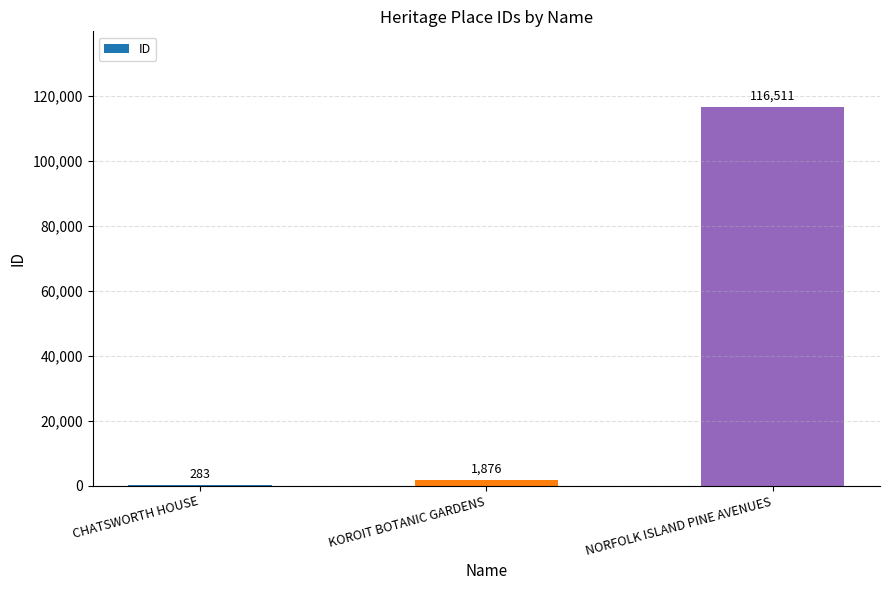

What is the change in value from CHATSWORTH HOUSE to KOROIT BOTANIC GARDENS?

+1593